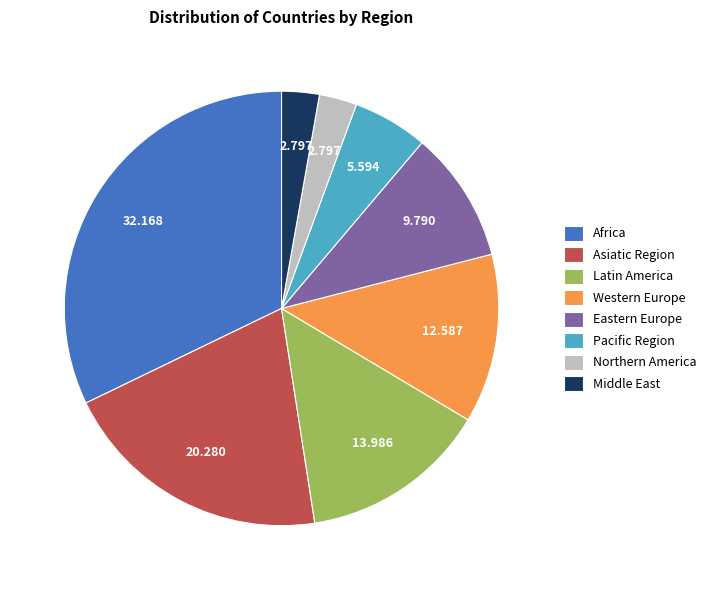

Which slice is the largest?

Africa